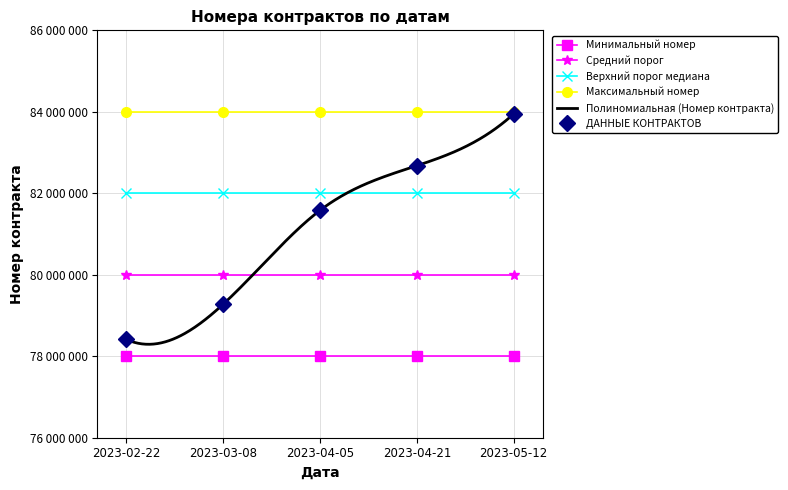

Where is the data nearest to the value 81179773?

2023-04-05